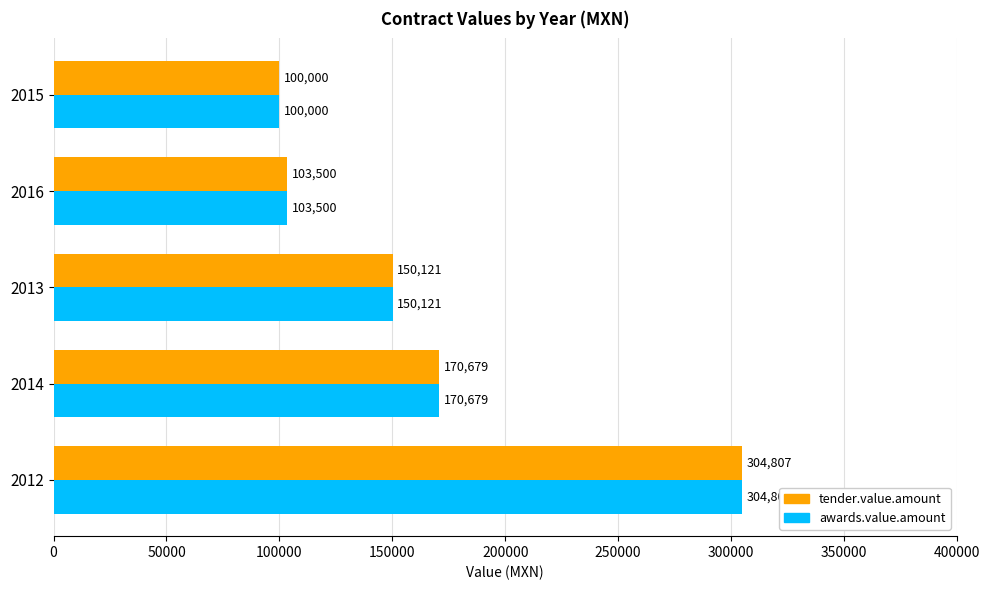

At how many categories does at least one series exceed 254732?

1